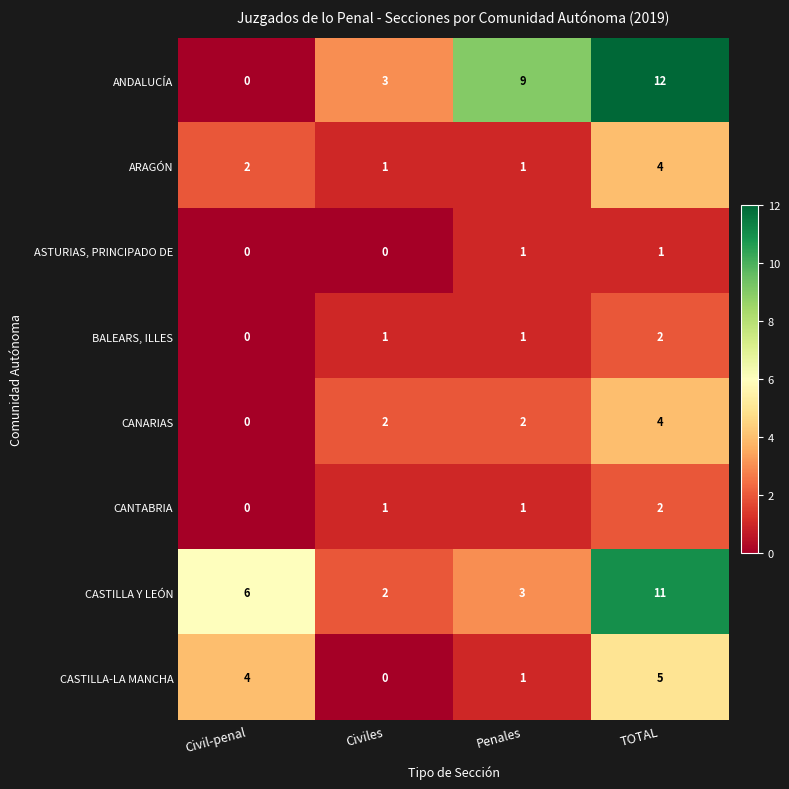

List the labels in order of CASTILLA Y LEÓN value, smallest first.

Civiles, Penales, Civil-penal, TOTAL